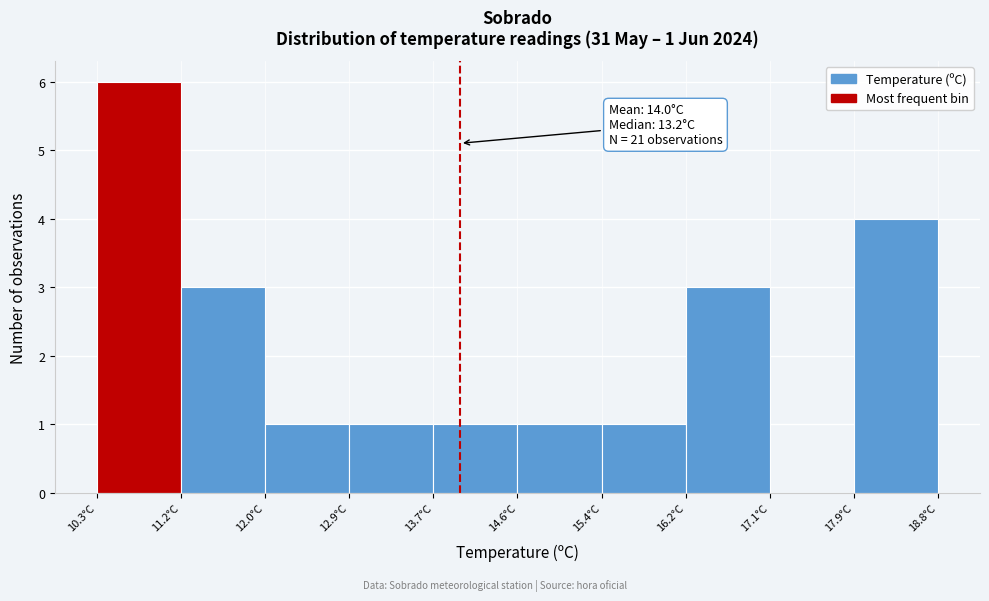

Which range on the x-axis has the tallest bar?

10.30 to 11.15